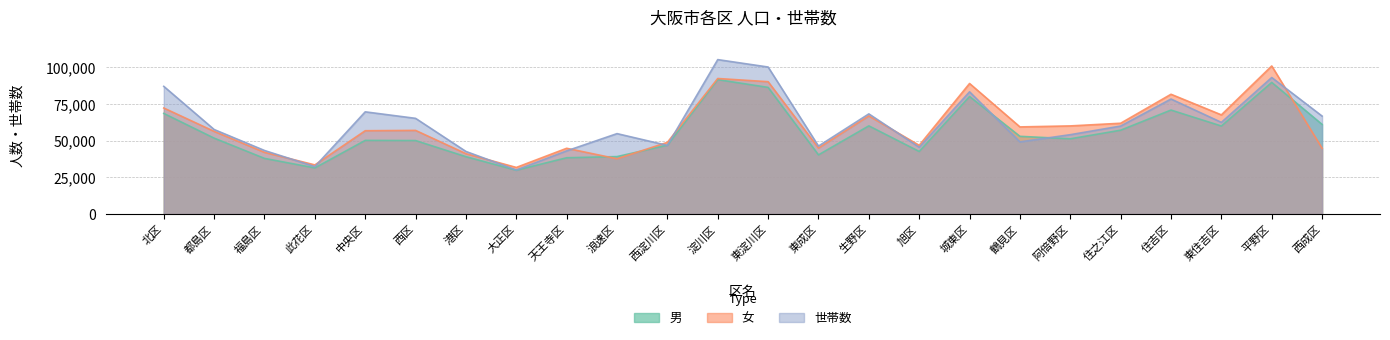

Is it true that 世帯数 equals 75369 at 福島区?

False